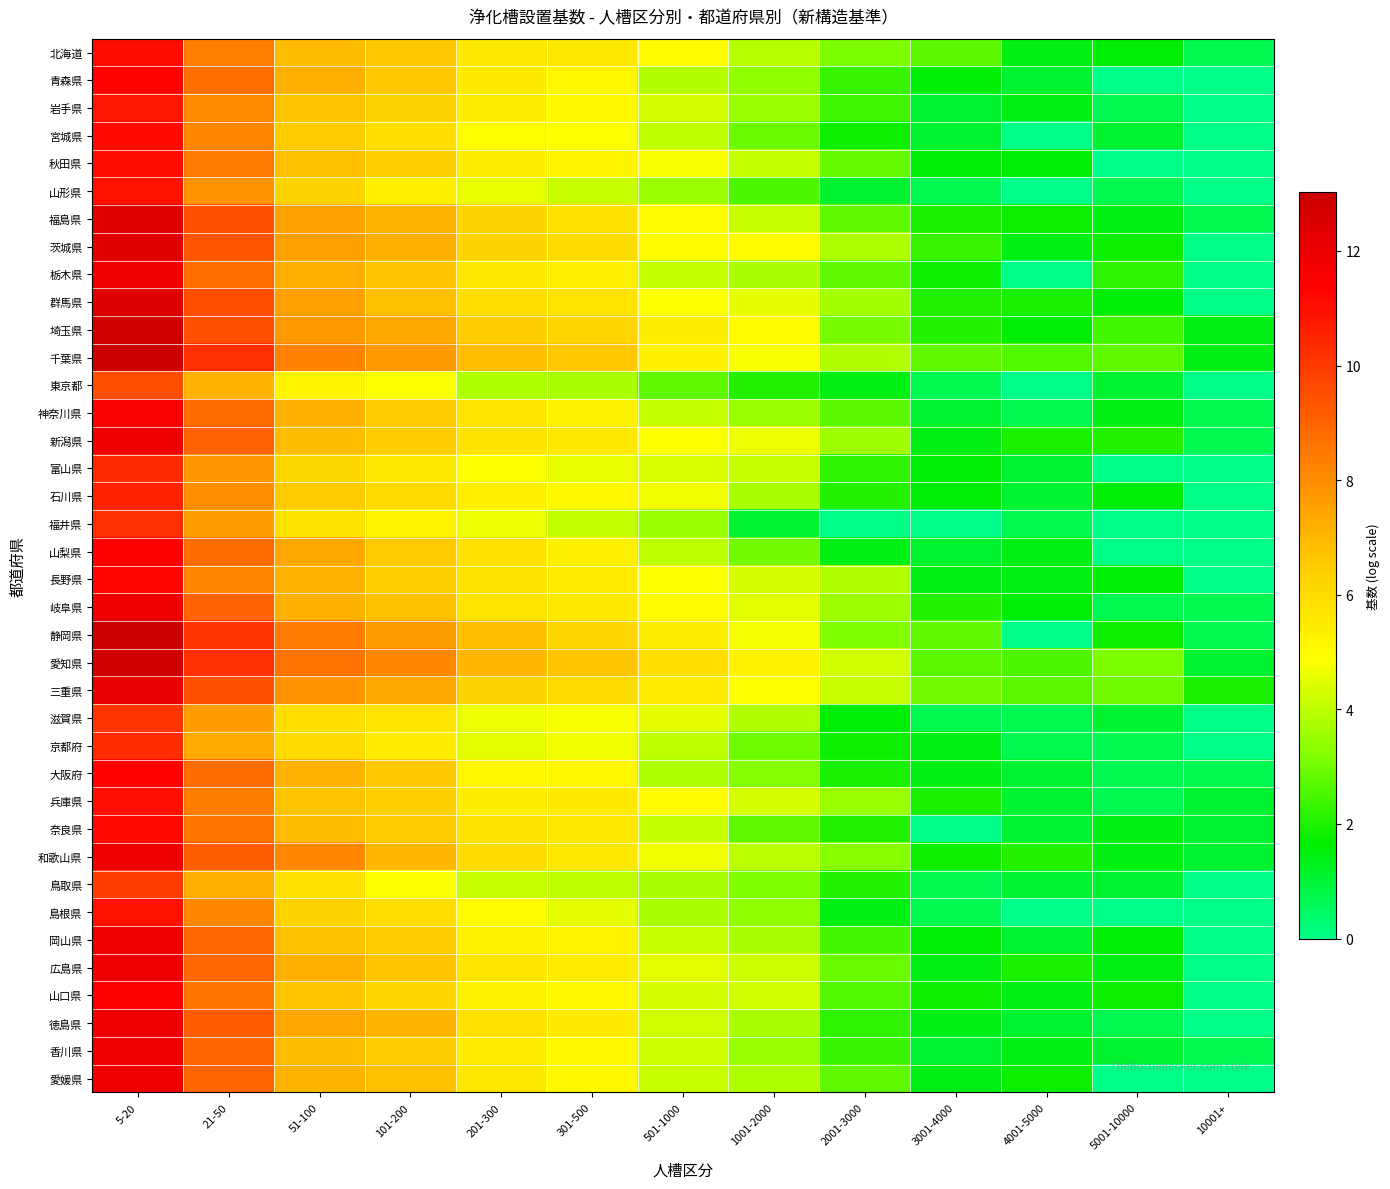

List the series in order of their peak value, highest first.

千葉県, 静岡県, 埼玉県, 愛知県, 群馬県, 茨城県, 福島県, 三重県, 和歌山県, 新潟県, 香川県, 徳島県, 岡山県, 愛媛県, 栃木県, 岐阜県, 広島県, 神奈川県, 山口県, 山梨県, 青森県, 大阪府, 長野県, 奈良県, 宮城県, 秋田県, 北海道, 兵庫県, 島根県, 山形県, 岩手県, 石川県, 富山県, 京都府, 福井県, 滋賀県, 鳥取県, 東京都